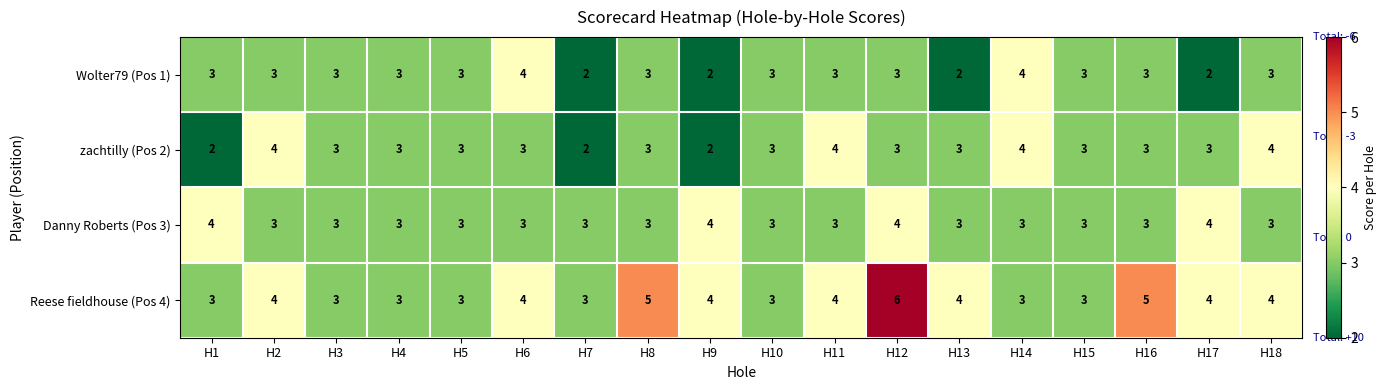

Count the Reese fieldhouse (Pos 4) values in the range 3 to 4.

15